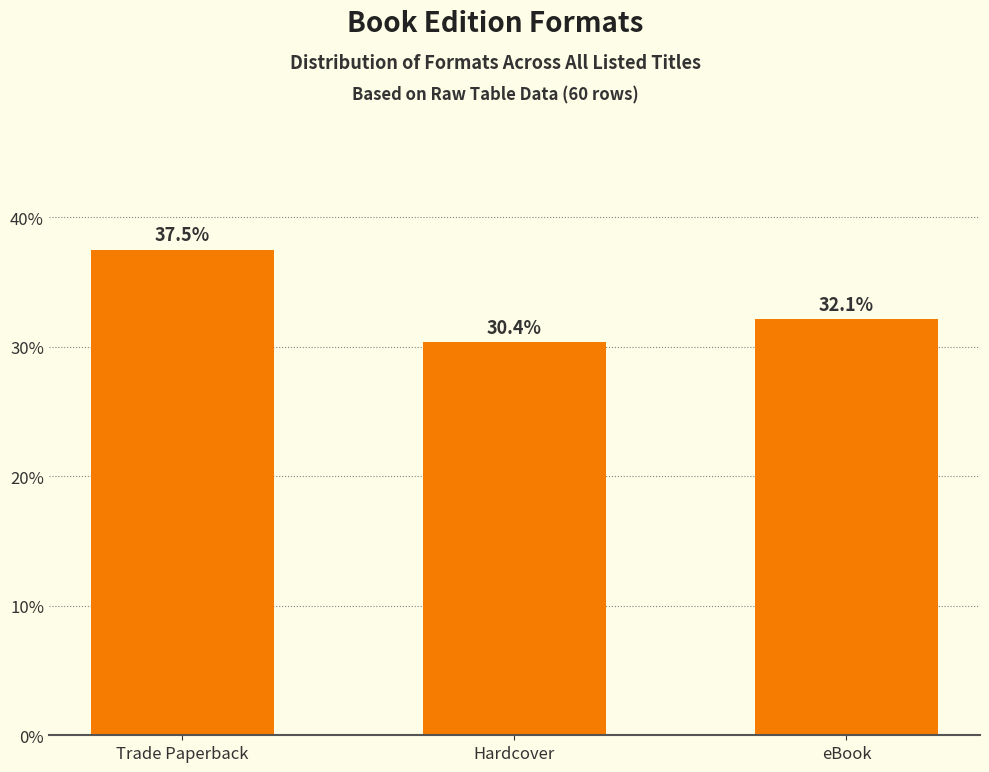

What is the sum of all values?

100.0